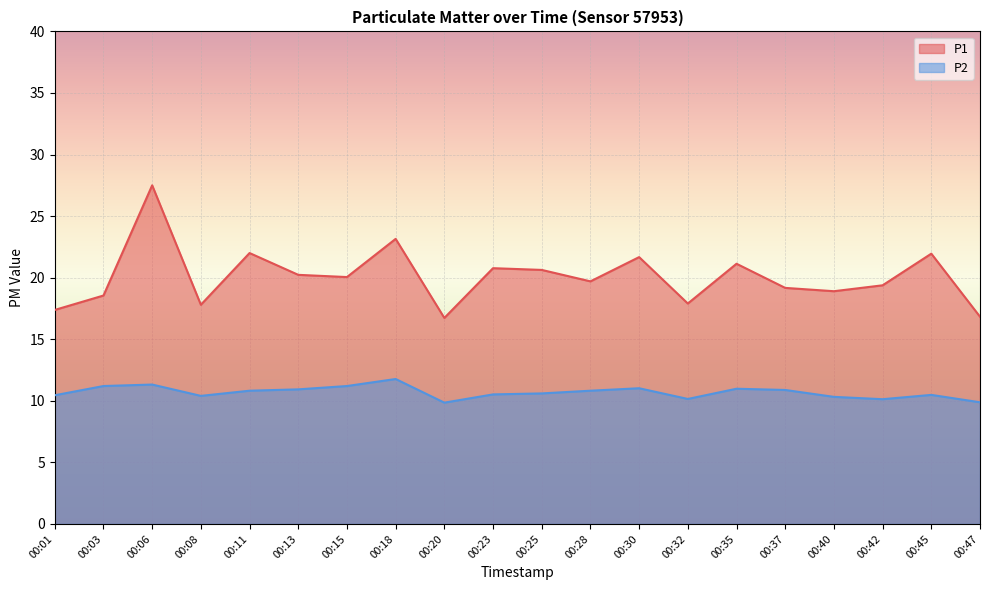

At which category does the chart reach its peak across all series?

00:06